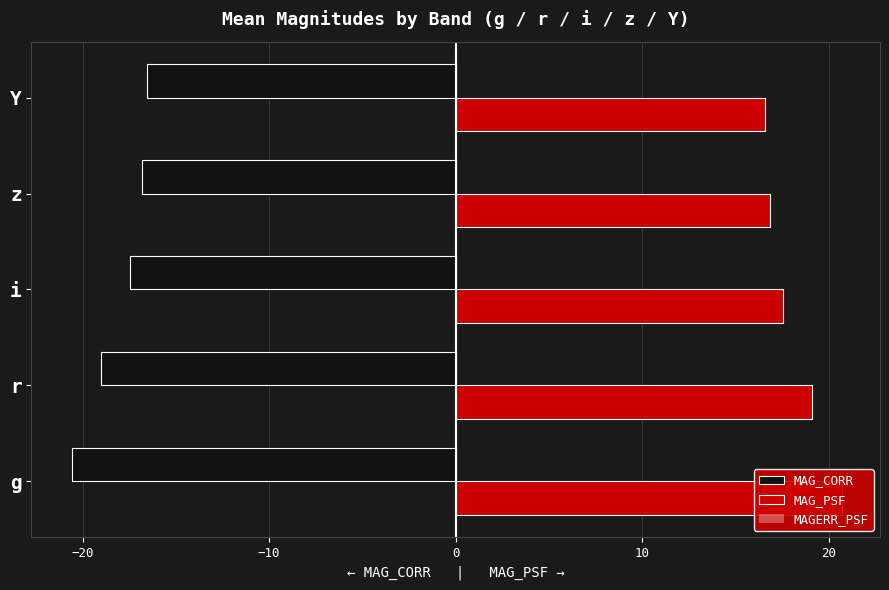

What is the maximum value shown in the chart?

20.7